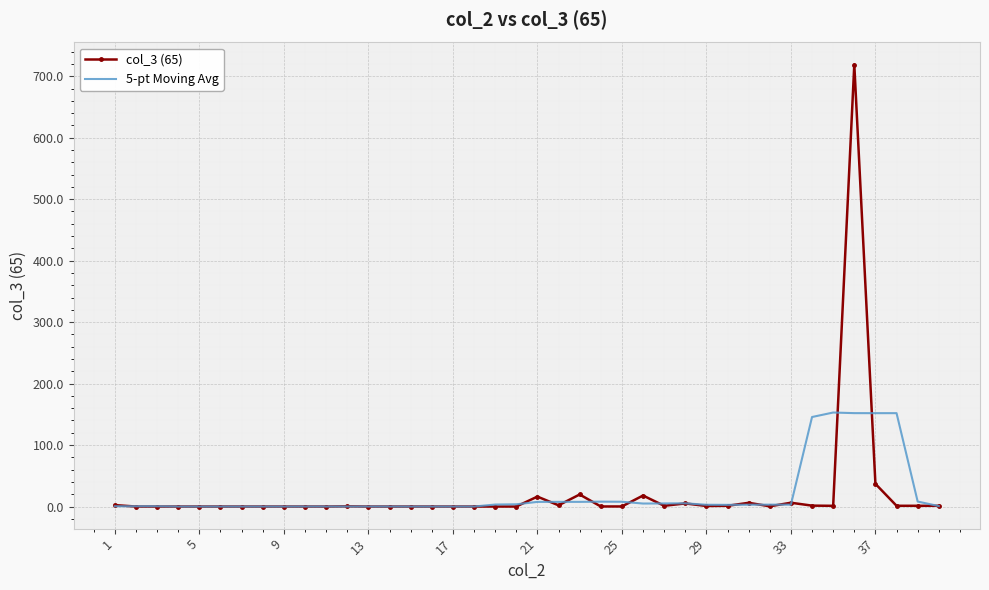

True or false: 5-pt Moving Avg has more than 2 interior local peaks.

True